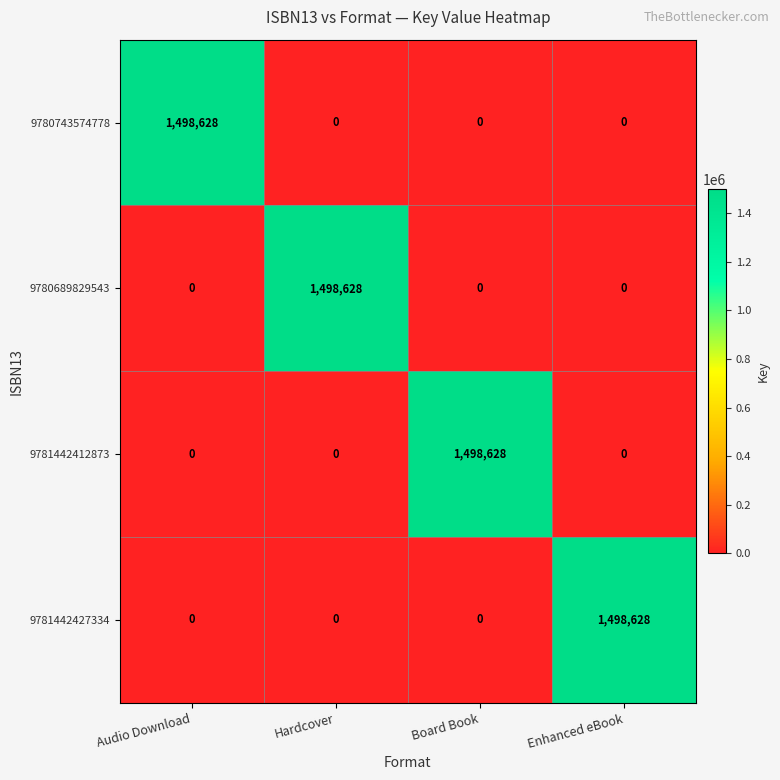

What is the total value across all series at Enhanced eBook?

1498628